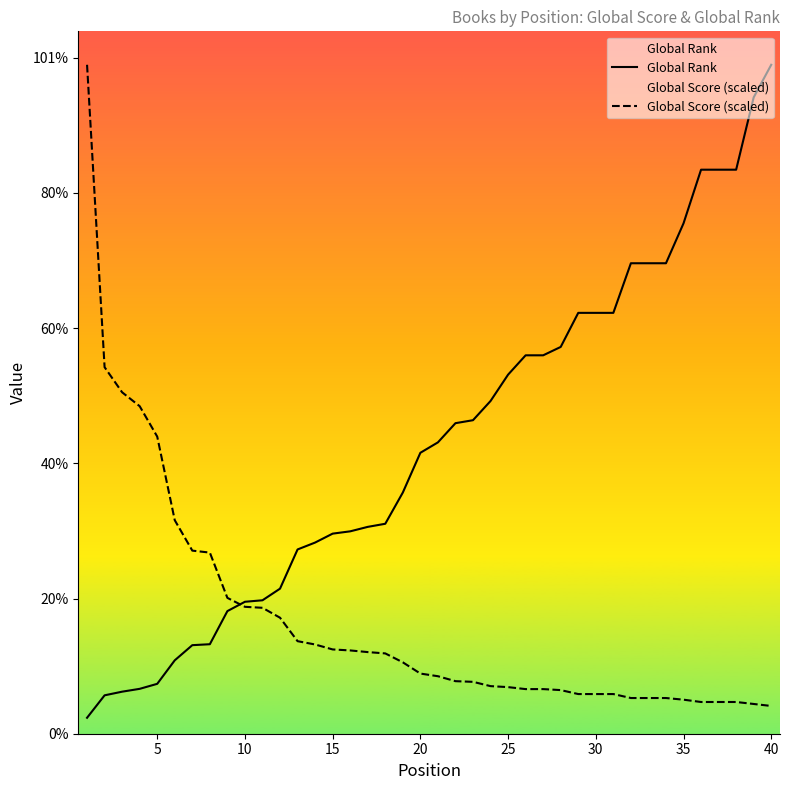

True or false: Global Score (scaled) and Global Rank cross at least once.

True